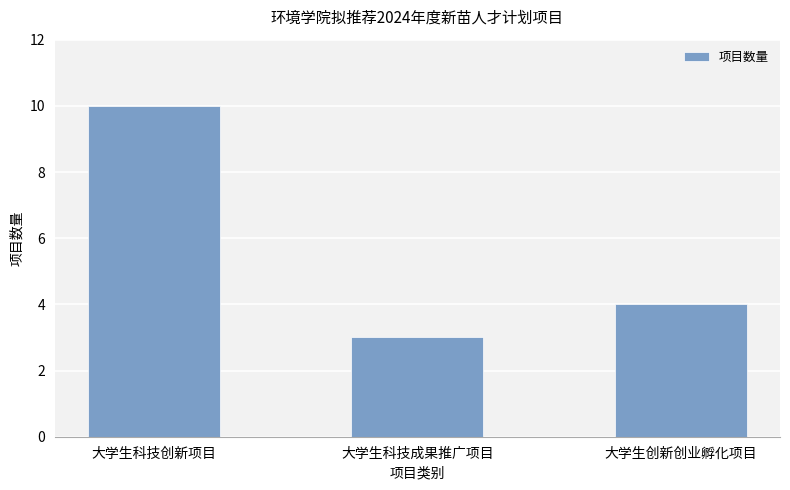

What is the change in value from 大学生科技创新项目 to 大学生科技成果推广项目?

-7